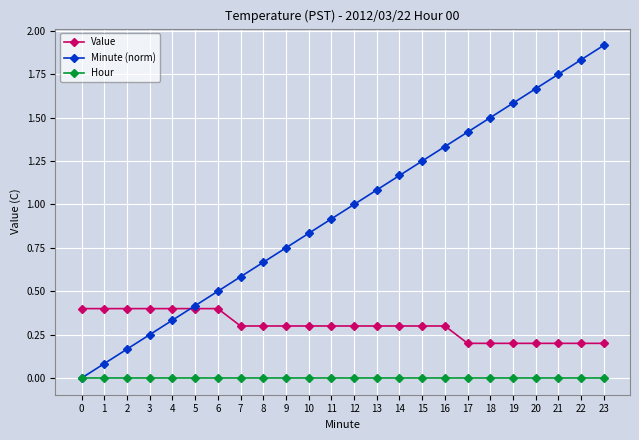

Does the chart have visible grid lines?

Yes